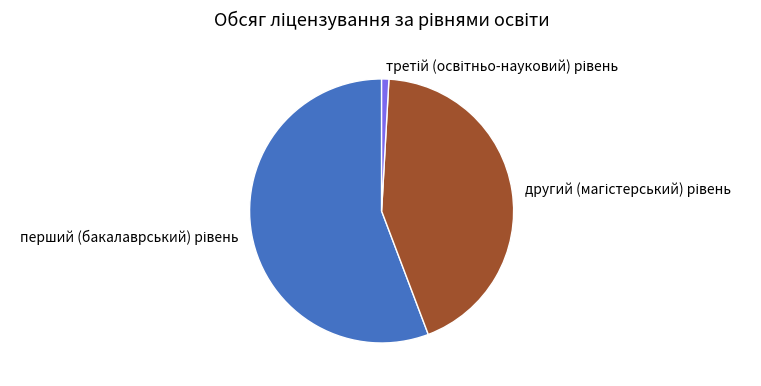

Which has a higher value, другий (магістерський) рівень or перший (бакалаврський) рівень?

перший (бакалаврський) рівень